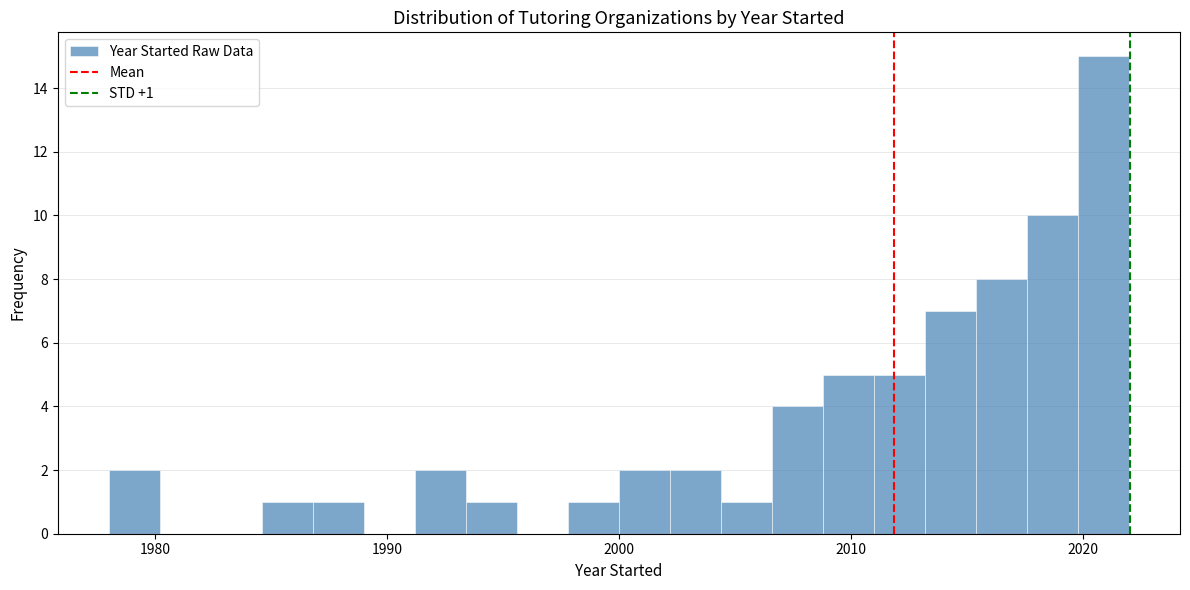

Around what value on the x-axis is the tallest bar? Give the approximate position of its centre, as read against the axis.

2021